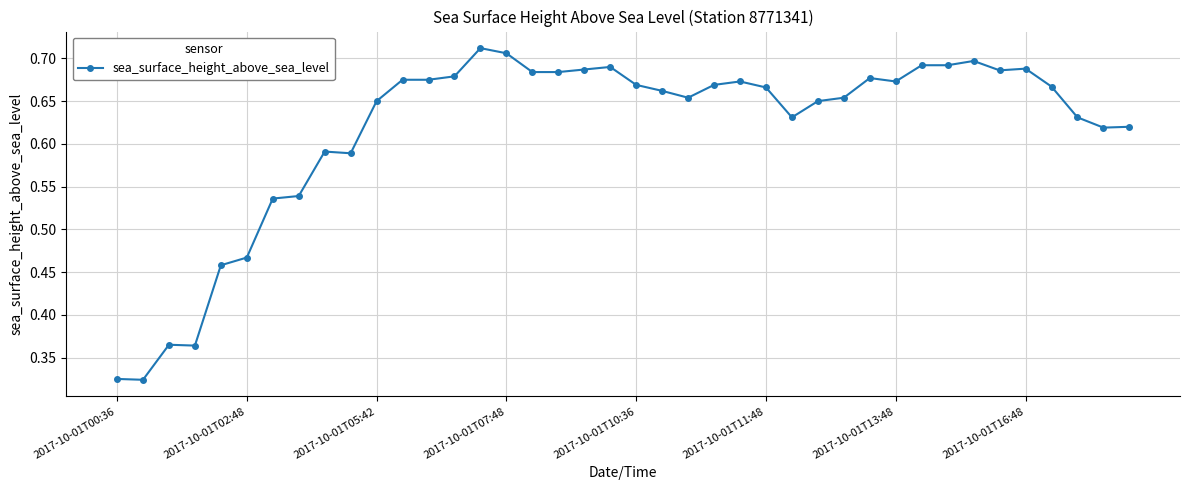

True or false: there are more than 2 points higher than both neighbors.

True